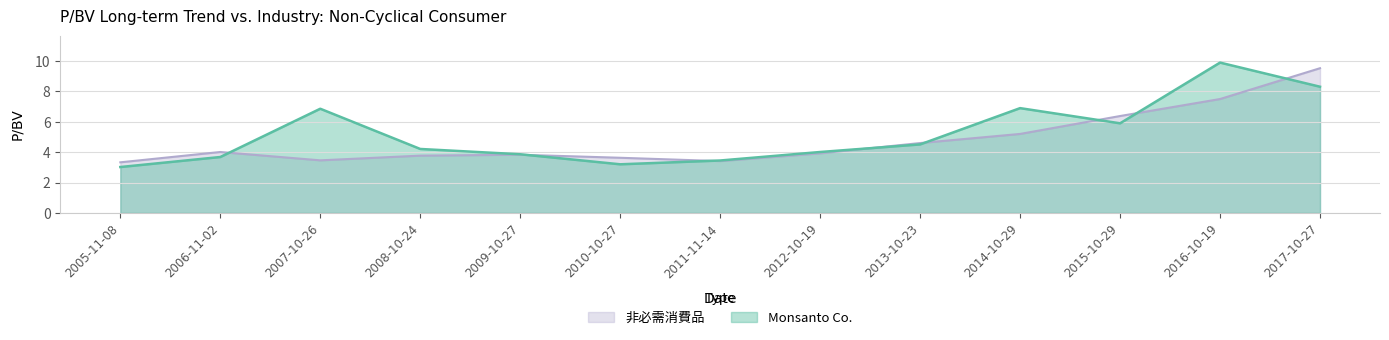

Is it true that Monsanto Co. equals 4.2 at 2008-10-24?

True